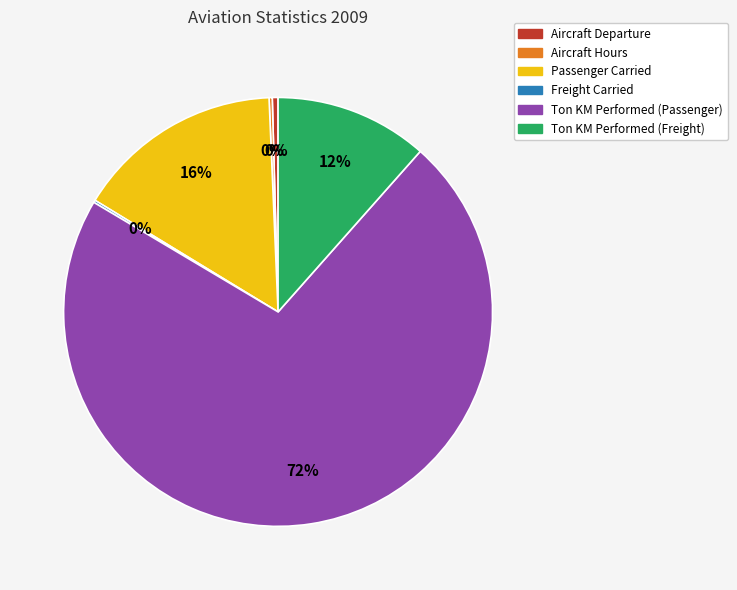

To the nearest percent, what is the difference between the Ton KM Performed (Passenger) and Ton KM Performed (Freight) slice percentages?

60%